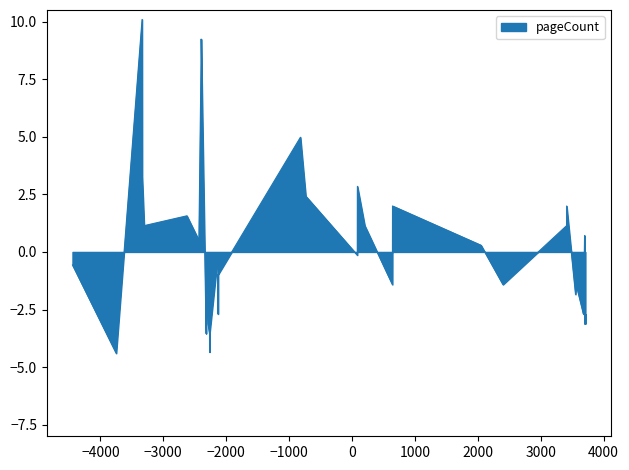

What is the maximum value shown in the chart?

10.1